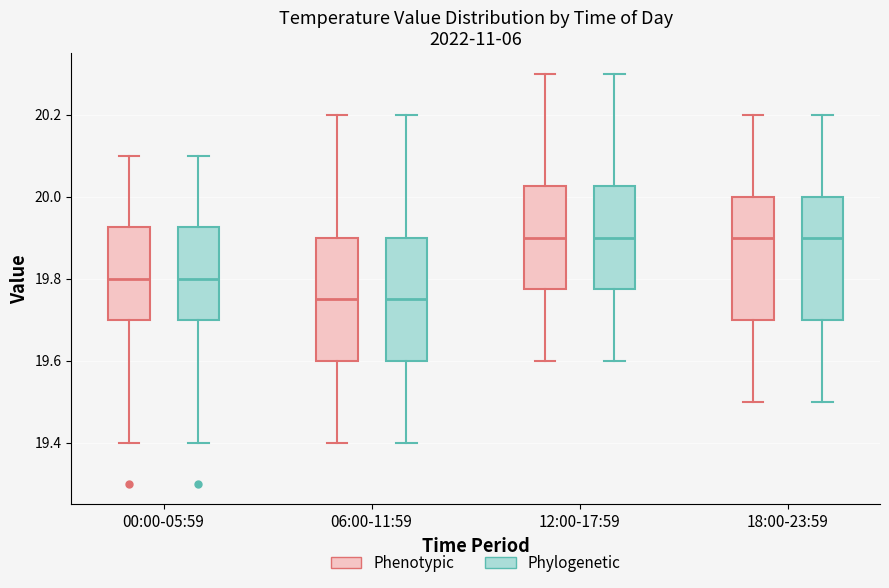

Reading left to right, transcribe this box plot: for each box, give where its median line is, the range the box spans, and where its two whiskers end, as read against the y-axis. The values are not printed on the chart, so give them approximately, as read against the axis.

00:00-05:59 (Phenotypic): median 19.80, box 19.70 to 19.92, whiskers 19.40 to 20.10
00:00-05:59 (Phylogenetic): median 19.80, box 19.70 to 19.92, whiskers 19.40 to 20.10
06:00-11:59 (Phenotypic): median 19.76, box 19.60 to 19.90, whiskers 19.40 to 20.20
06:00-11:59 (Phylogenetic): median 19.76, box 19.60 to 19.90, whiskers 19.40 to 20.20
12:00-17:59 (Phenotypic): median 19.90, box 19.78 to 20.02, whiskers 19.60 to 20.30
12:00-17:59 (Phylogenetic): median 19.90, box 19.78 to 20.02, whiskers 19.60 to 20.30
18:00-23:59 (Phenotypic): median 19.90, box 19.70 to 20.00, whiskers 19.50 to 20.20
18:00-23:59 (Phylogenetic): median 19.90, box 19.70 to 20.00, whiskers 19.50 to 20.20